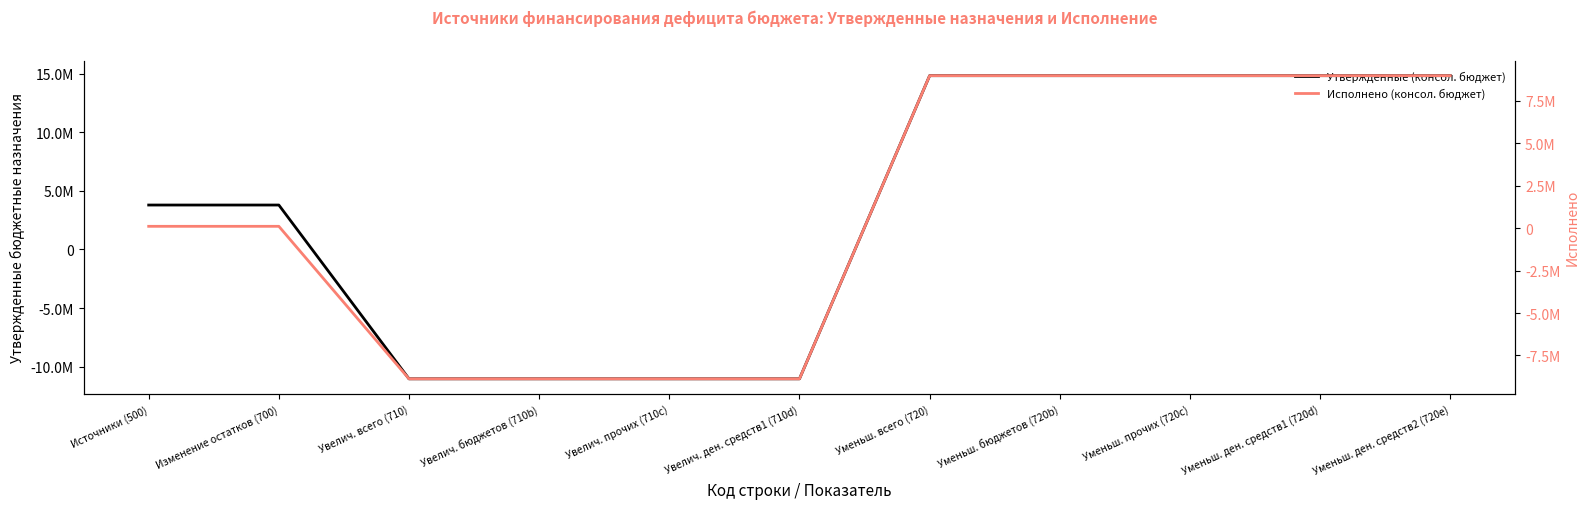

At which category is the sum across all series the highest?

Уменьш. всего (720)